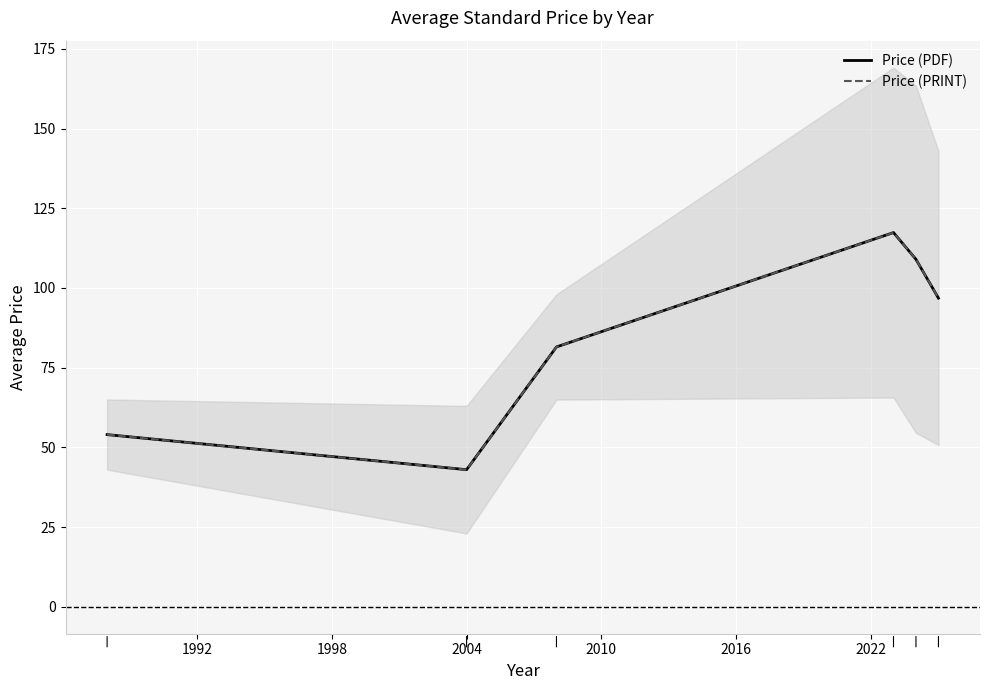

True or false: Price (PRINT) and Price (PDF) cross at least once.

False